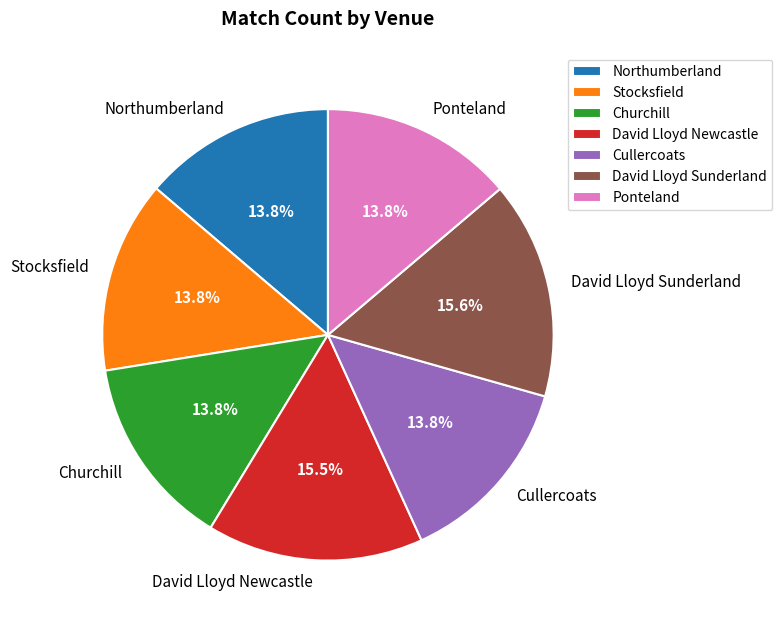

How many segments does this pie chart have?

7